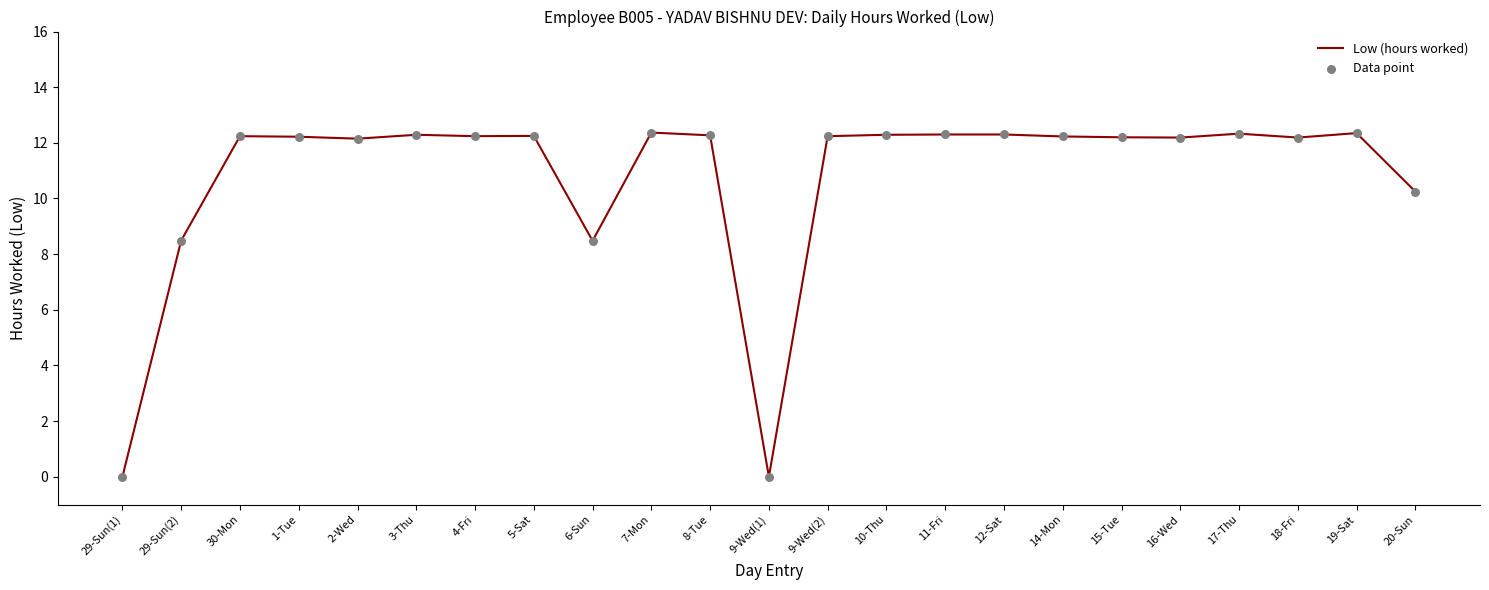

True or false: the data shows 19.6 at 1-Tue.

False